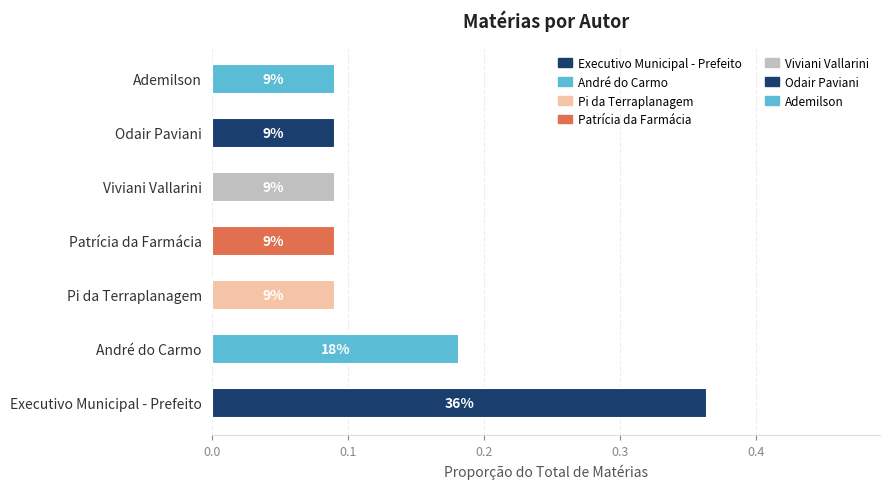

What is the difference between the maximum and second lowest values?

0.3